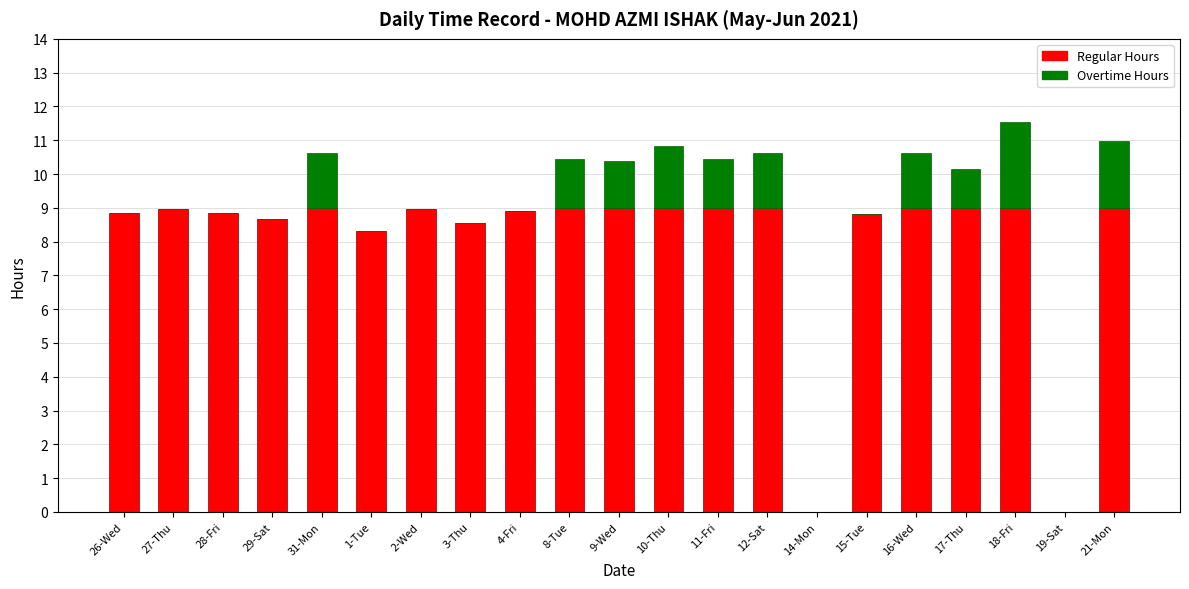

Are the bars horizontal?

No